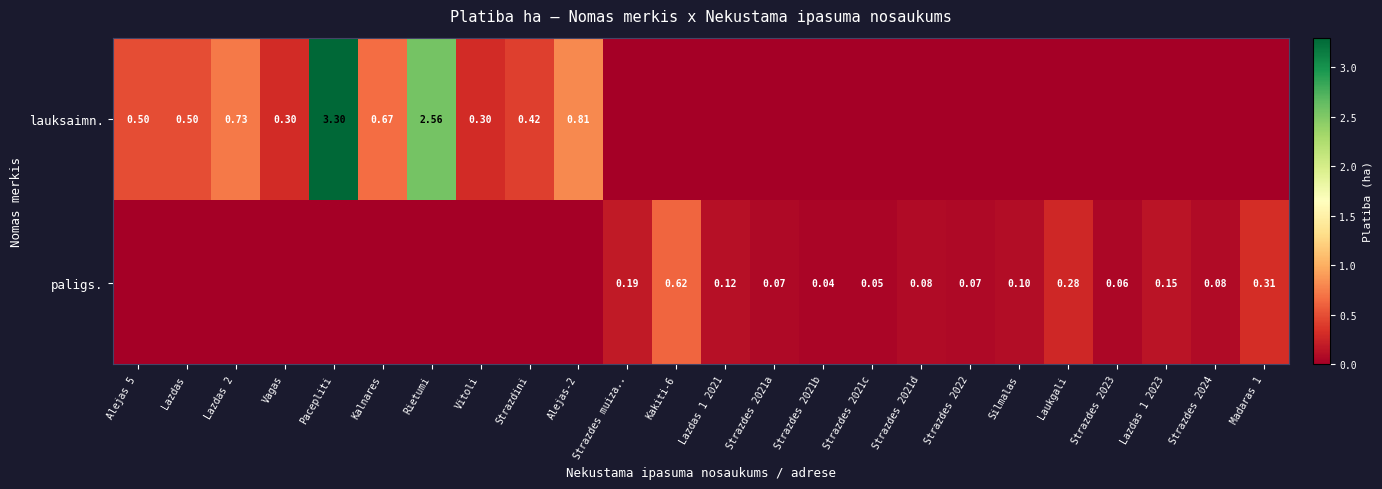

What is the difference between the highest and lowest values at Strazdes 2022?

0.1